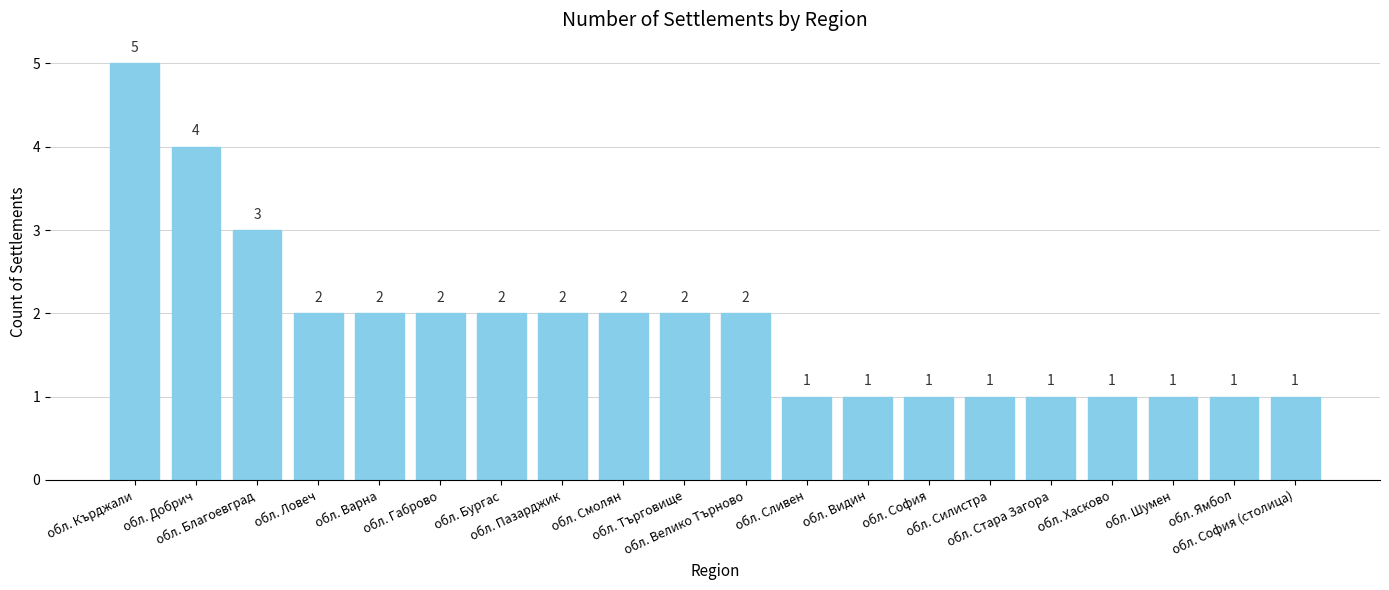

How many values are between 1 and 2?

17